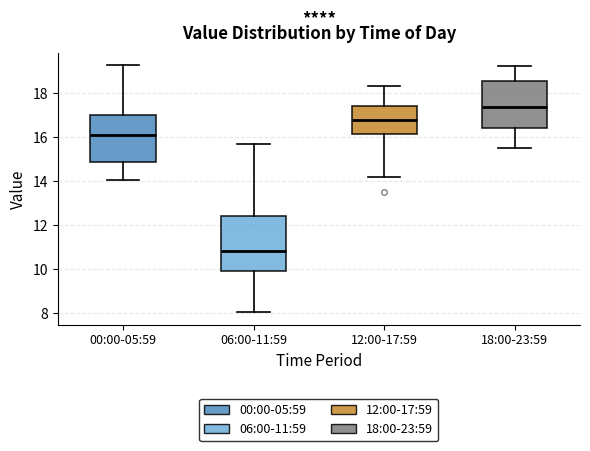

Which box has the highest median line?

18:00-23:59